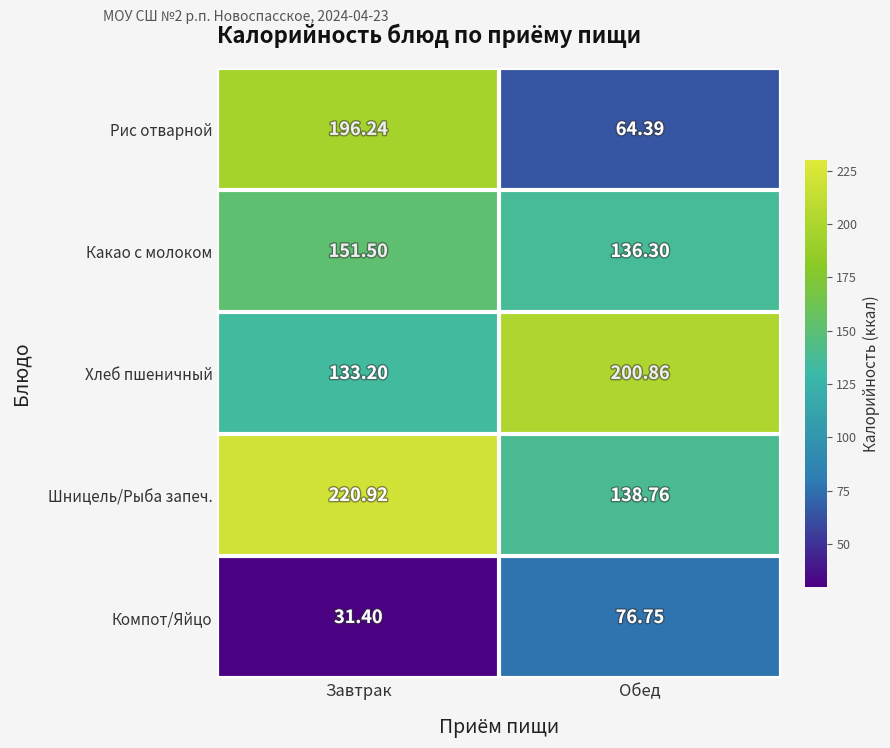

Rank the series by their maximum value, from lowest to highest.

Компот/Яйцо, Какао с молоком, Рис отварной, Хлеб пшеничный, Шницель/Рыба запеч.